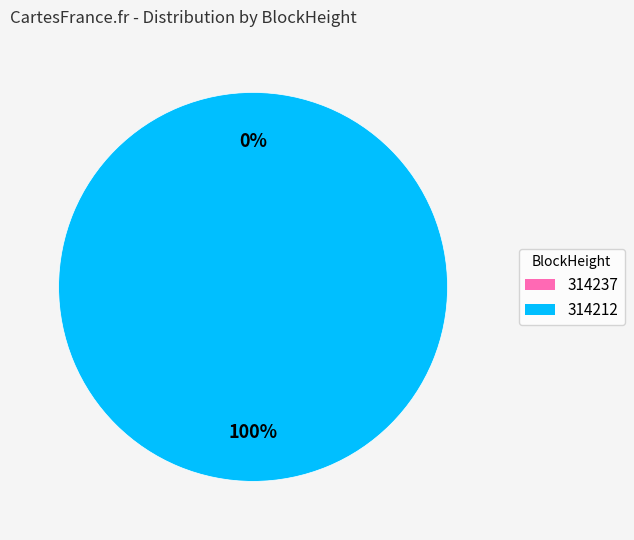

To the nearest percent, what is the combined percentage of 314212 and 314237?

100%